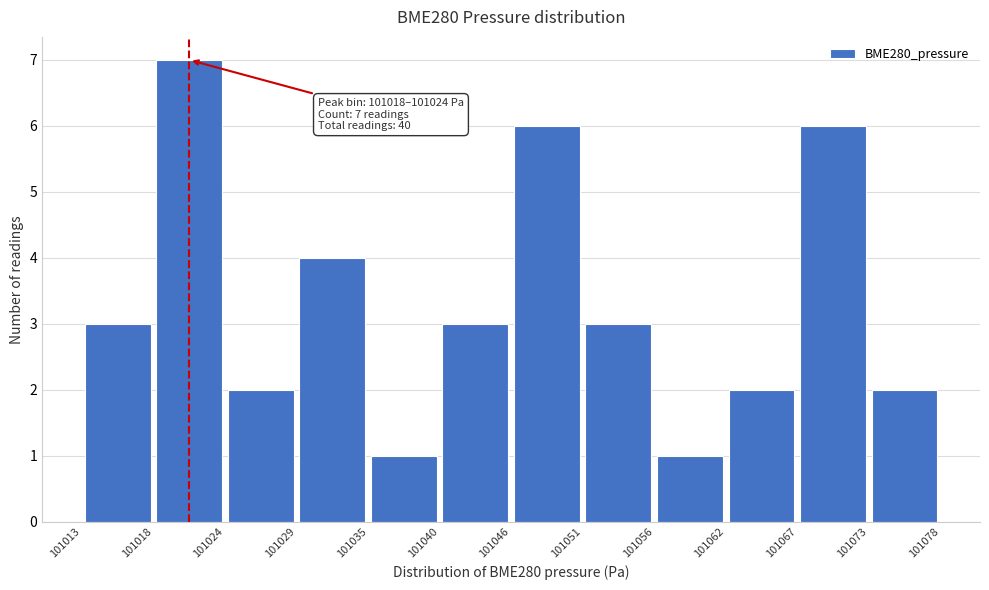

Over which range of the x-axis is the bar tallest?

101018 to 101024